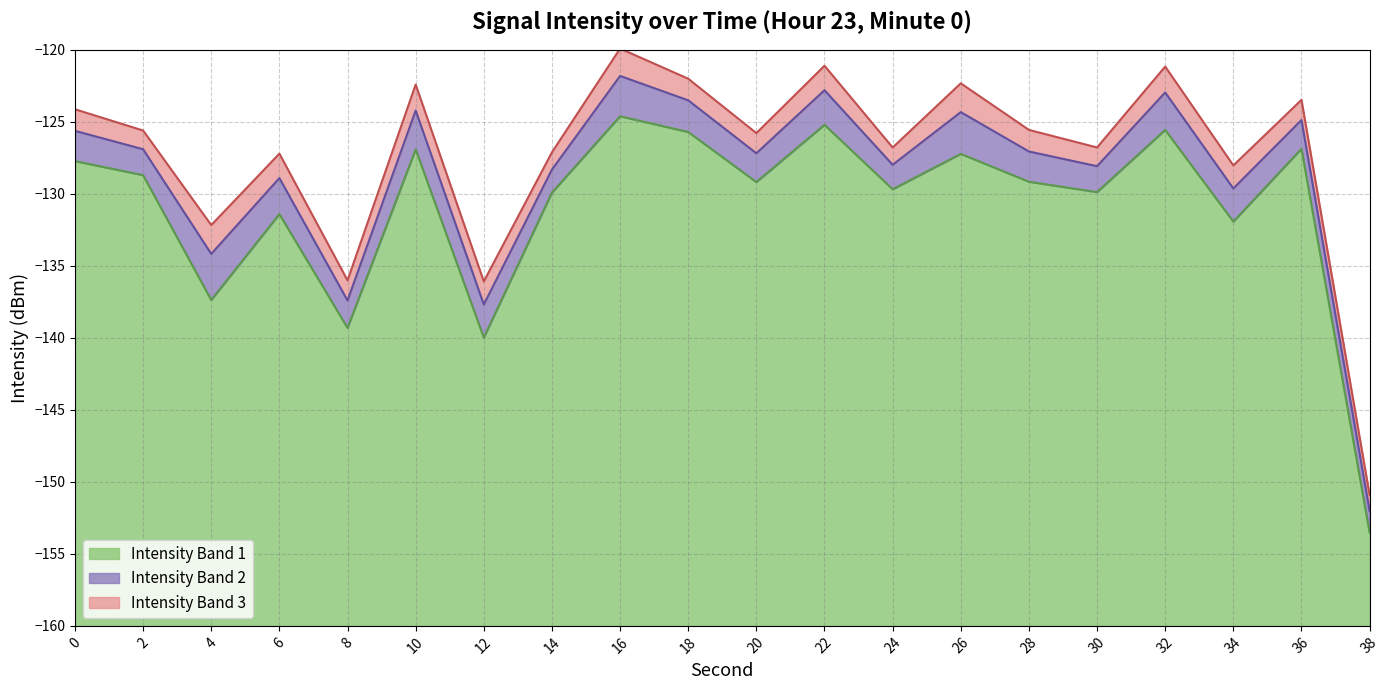

How many points are lower than both their immediate neighbors (excluding endpoints)?

7